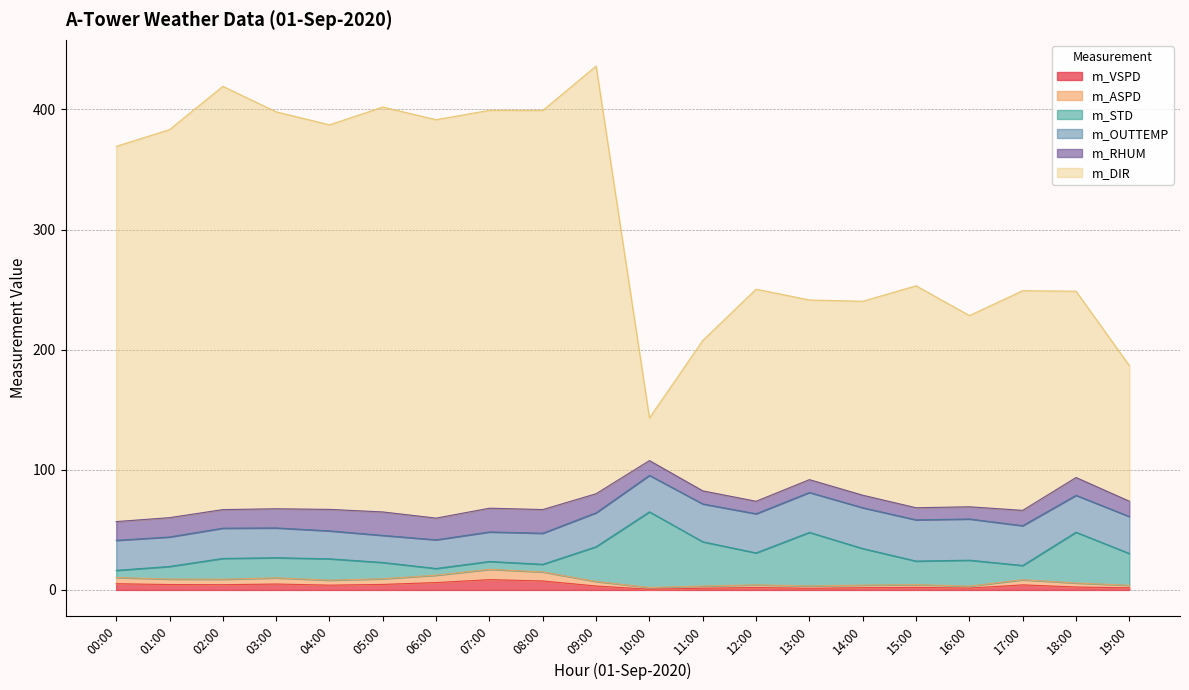

Is it true that m_VSPD equals 0.6 at 10:00?

True